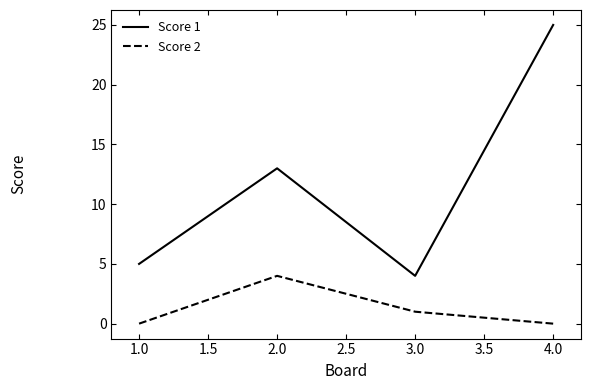

Between 1.0 and 4.0, which series saw the biggest shift?

Score 1